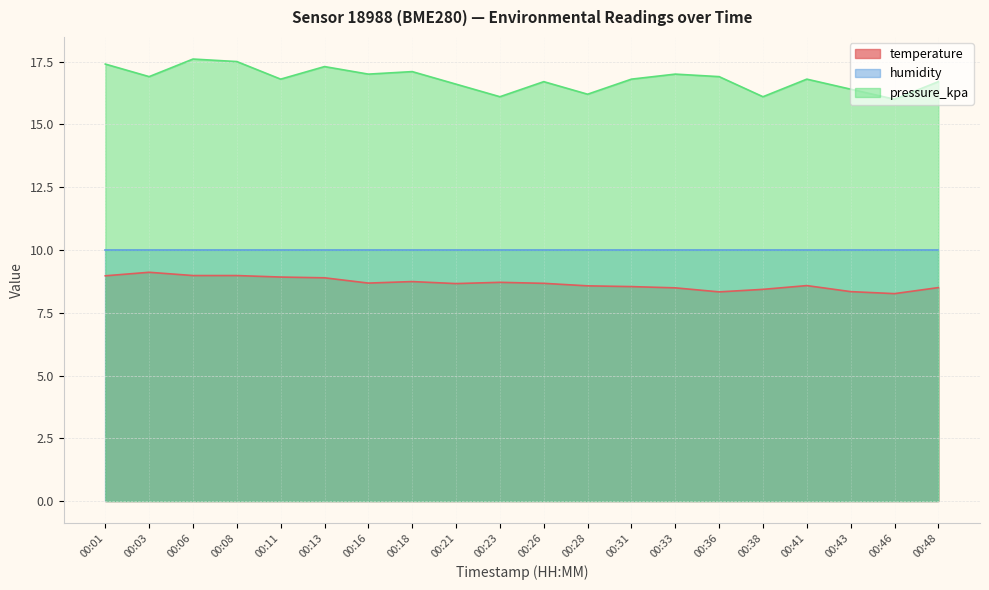

The value of temperature at 00:18 is 8.7. True or false?

True